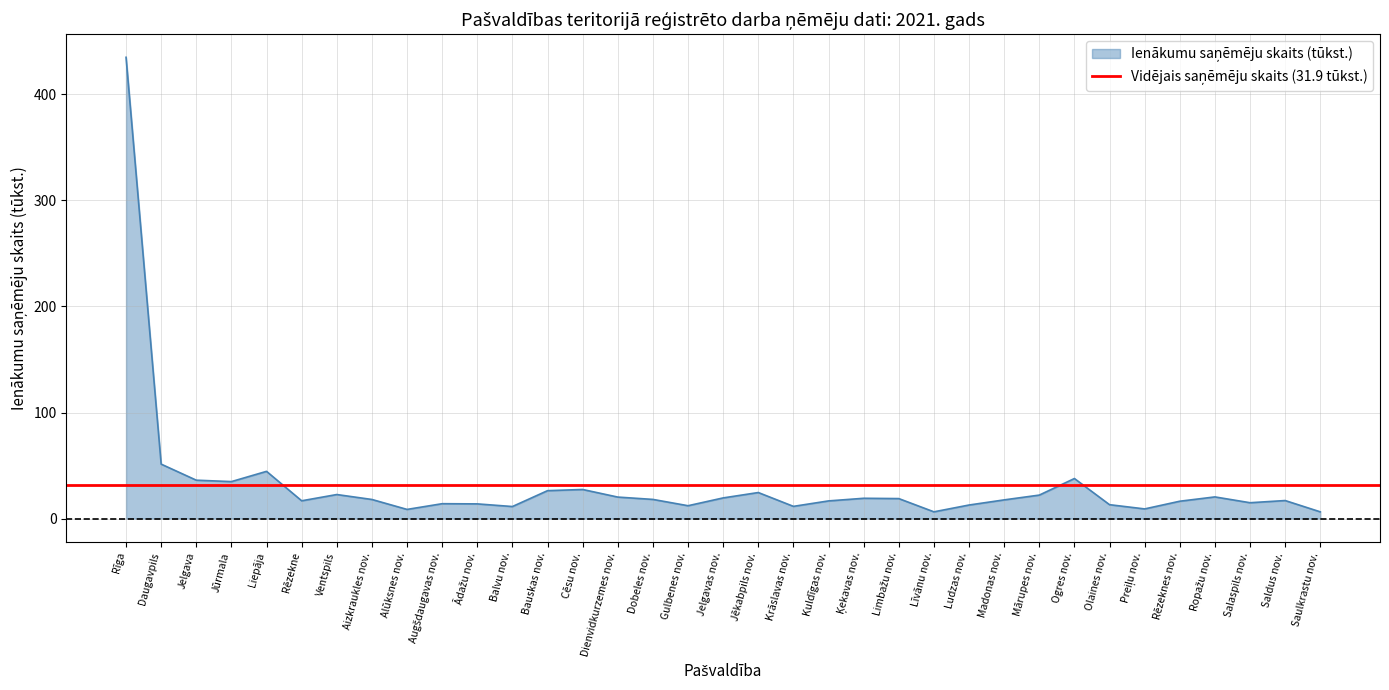

At which label is the value closest to 220?

Daugavpils